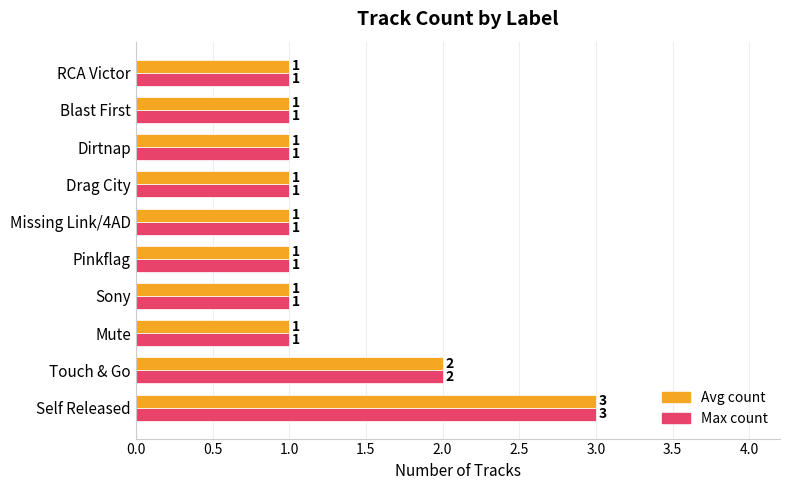

What is the smallest value displayed?

1